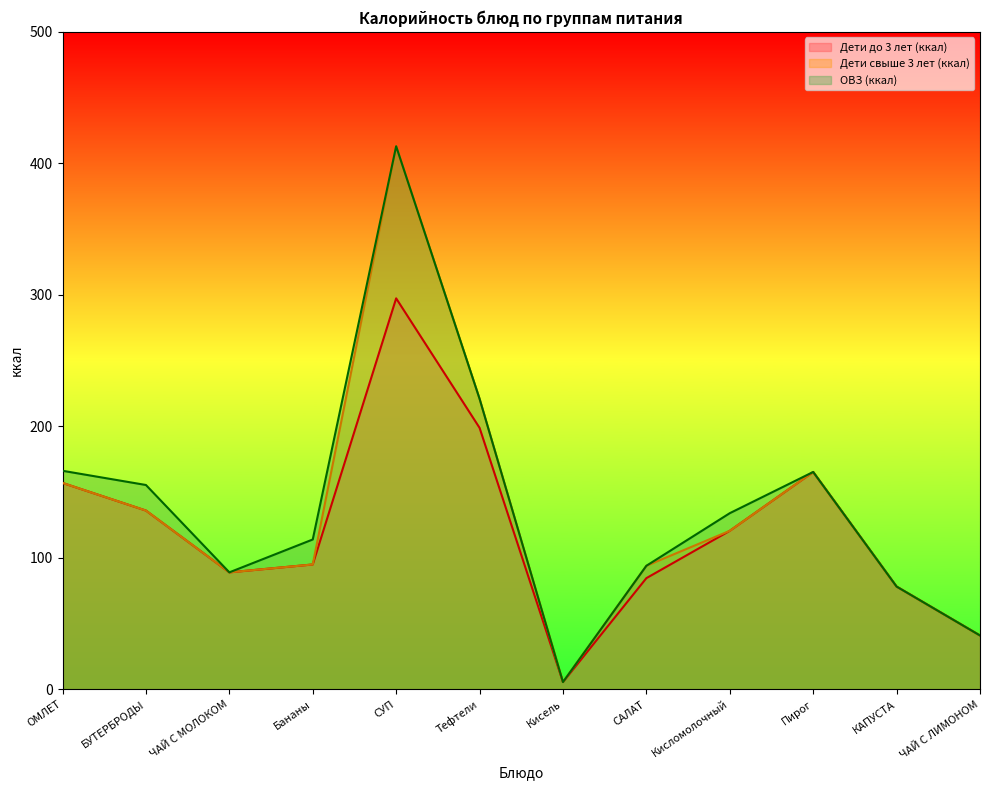

What is the difference between the maximum and minimum values in the ОВЗ (ккал) series?

407.4